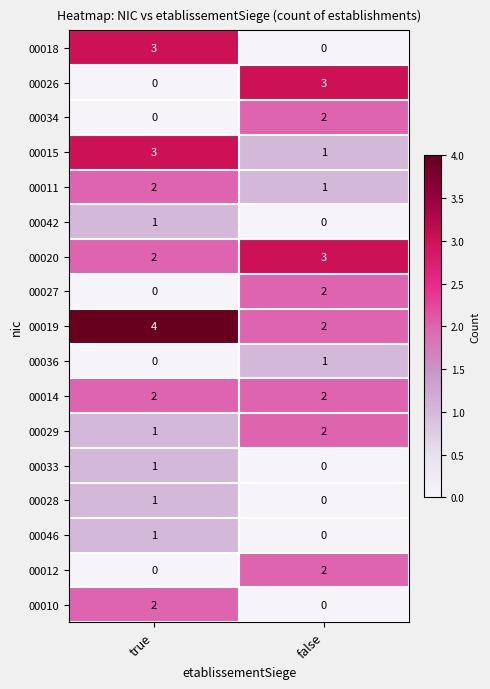

Which series has the largest total across all categories?

00019